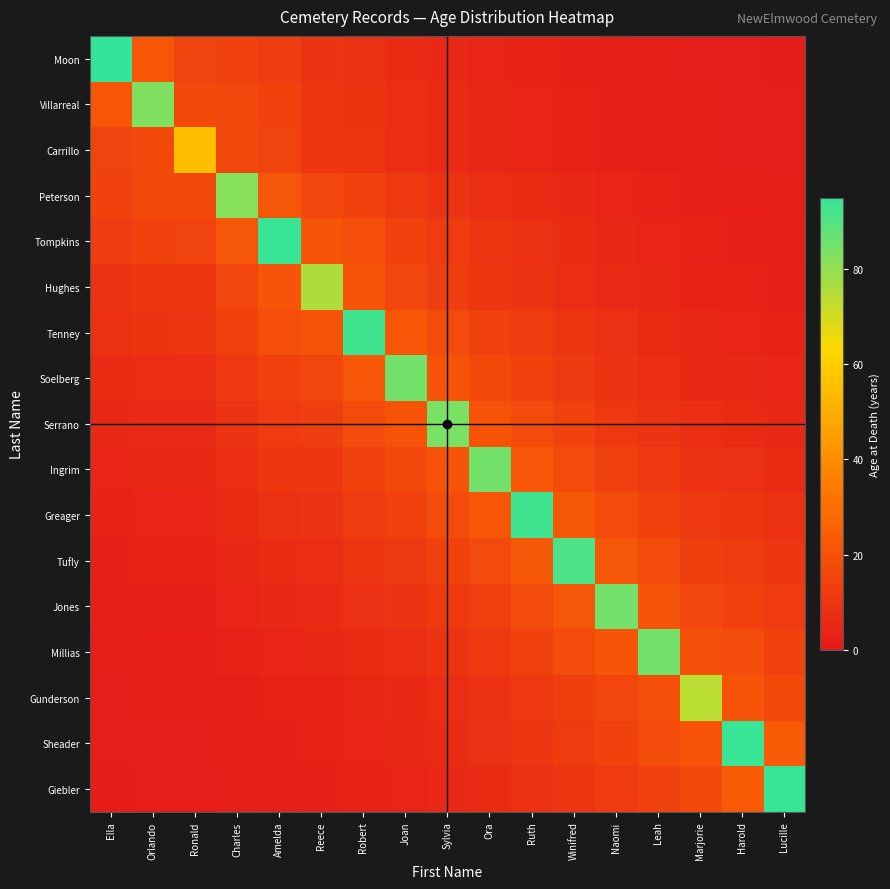

Reading right to left, list all the values displayed in this chart.

Moon: Lucille=1.2	Harold=1.4	Marjorie=1.5	Leah=2.0	Naomi=2.4	Winifred=3.1	Ruth=3.8	Ora=4.5	Sylvia=5.4	Joan=6.7	Robert=8.5	Reece=9.4	Amelda=12.7	Charles=14.6	Ronald=15.1	Orlando=21.9	Ella=95.0
Villarreal: Lucille=1.3	Harold=1.6	Marjorie=1.7	Leah=2.3	Naomi=2.8	Winifred=3.5	Ruth=4.4	Ora=5.1	Sylvia=6.2	Joan=7.6	Robert=9.7	Reece=10.7	Amelda=14.6	Charles=16.6	Ronald=16.9	Orlando=83.0	Ella=21.9
Carrillo: Lucille=1.4	Harold=1.7	Marjorie=1.8	Leah=2.3	Naomi=2.8	Winifred=3.6	Ruth=4.5	Ora=5.2	Sylvia=6.3	Joan=7.7	Robert=10.0	Reece=10.8	Amelda=15.0	Charles=16.8	Ronald=55.0	Orlando=16.9	Ella=15.1
Peterson: Lucille=2.0	Harold=2.4	Marjorie=2.6	Leah=3.4	Naomi=4.1	Winifred=5.2	Ruth=6.5	Ora=7.5	Sylvia=9.2	Joan=11.3	Robert=14.4	Reece=15.9	Amelda=21.6	Charles=82.0	Ronald=16.8	Orlando=16.6	Ella=14.6
Tompkins: Lucille=2.6	Harold=3.1	Marjorie=3.4	Leah=4.4	Naomi=5.4	Winifred=6.8	Ruth=8.4	Ora=9.9	Sylvia=12.0	Joan=14.7	Robert=18.8	Reece=20.9	Amelda=94.0	Charles=21.6	Ronald=15.0	Orlando=14.6	Ella=12.7
Hughes: Lucille=2.8	Harold=3.5	Marjorie=3.7	Leah=4.9	Naomi=6.0	Winifred=7.5	Ruth=9.3	Ora=10.9	Sylvia=13.2	Joan=16.2	Robert=20.8	Reece=76.0	Amelda=20.9	Charles=15.9	Ronald=10.8	Orlando=10.7	Ella=9.4
Tenney: Lucille=3.8	Harold=4.6	Marjorie=5.1	Leah=6.6	Naomi=8.0	Winifred=10.2	Ruth=12.5	Ora=14.7	Sylvia=17.8	Joan=21.9	Robert=93.0	Reece=20.8	Amelda=18.8	Charles=14.4	Ronald=10.0	Orlando=9.7	Ella=8.5
Soelberg: Lucille=4.4	Harold=5.4	Marjorie=5.9	Leah=7.7	Naomi=9.4	Winifred=11.9	Ruth=14.7	Ora=17.1	Sylvia=20.8	Joan=85.0	Robert=21.9	Reece=16.2	Amelda=14.7	Charles=11.3	Ronald=7.7	Orlando=7.6	Ella=6.7
Serrano: Lucille=5.4	Harold=6.6	Marjorie=7.1	Leah=9.3	Naomi=11.4	Winifred=14.4	Ruth=17.8	Ora=20.8	Sylvia=84.0	Joan=20.8	Robert=17.8	Reece=13.2	Amelda=12.0	Charles=9.2	Ronald=6.3	Orlando=6.2	Ella=5.4
Ingrim: Lucille=6.6	Harold=8.1	Marjorie=8.8	Leah=11.5	Naomi=14.0	Winifred=17.7	Ruth=21.9	Ora=85.0	Sylvia=20.8	Joan=17.1	Robert=14.7	Reece=10.9	Amelda=9.9	Charles=7.5	Ronald=5.2	Orlando=5.1	Ella=4.5
Greager: Lucille=8.4	Harold=10.3	Marjorie=11.3	Leah=14.7	Naomi=17.9	Winifred=22.6	Ruth=93.0	Ora=21.9	Sylvia=17.8	Joan=14.7	Robert=12.5	Reece=9.3	Amelda=8.4	Charles=6.5	Ronald=4.5	Orlando=4.4	Ella=3.8
Tufly: Lucille=10.2	Harold=12.5	Marjorie=13.6	Leah=17.7	Naomi=21.6	Winifred=91.0	Ruth=22.6	Ora=17.7	Sylvia=14.4	Joan=11.9	Robert=10.2	Reece=7.5	Amelda=6.8	Charles=5.2	Ronald=3.6	Orlando=3.5	Ella=3.1
Jones: Lucille=12.1	Harold=14.7	Marjorie=16.0	Leah=20.9	Naomi=85.0	Winifred=21.6	Ruth=17.9	Ora=14.0	Sylvia=11.4	Joan=9.4	Robert=8.0	Reece=6.0	Amelda=5.4	Charles=4.1	Ronald=2.8	Orlando=2.8	Ella=2.4
Millias: Lucille=14.7	Harold=18.0	Marjorie=19.5	Leah=85.0	Naomi=20.9	Winifred=17.7	Ruth=14.7	Ora=11.5	Sylvia=9.3	Joan=7.7	Robert=6.6	Reece=4.9	Amelda=4.4	Charles=3.4	Ronald=2.3	Orlando=2.3	Ella=2.0
Gunderson: Lucille=16.9	Harold=20.6	Marjorie=74.0	Leah=19.5	Naomi=16.0	Winifred=13.6	Ruth=11.3	Ora=8.8	Sylvia=7.1	Joan=5.9	Robert=5.1	Reece=3.7	Amelda=3.4	Charles=2.6	Ronald=1.8	Orlando=1.7	Ella=1.5
Sheader: Lucille=23.1	Harold=94.0	Marjorie=20.6	Leah=18.0	Naomi=14.7	Winifred=12.5	Ruth=10.3	Ora=8.1	Sylvia=6.6	Joan=5.4	Robert=4.6	Reece=3.5	Amelda=3.1	Charles=2.4	Ronald=1.7	Orlando=1.6	Ella=1.4
Giebler: Lucille=94.0	Harold=23.1	Marjorie=16.9	Leah=14.7	Naomi=12.1	Winifred=10.2	Ruth=8.4	Ora=6.6	Sylvia=5.4	Joan=4.4	Robert=3.8	Reece=2.8	Amelda=2.6	Charles=2.0	Ronald=1.4	Orlando=1.3	Ella=1.2